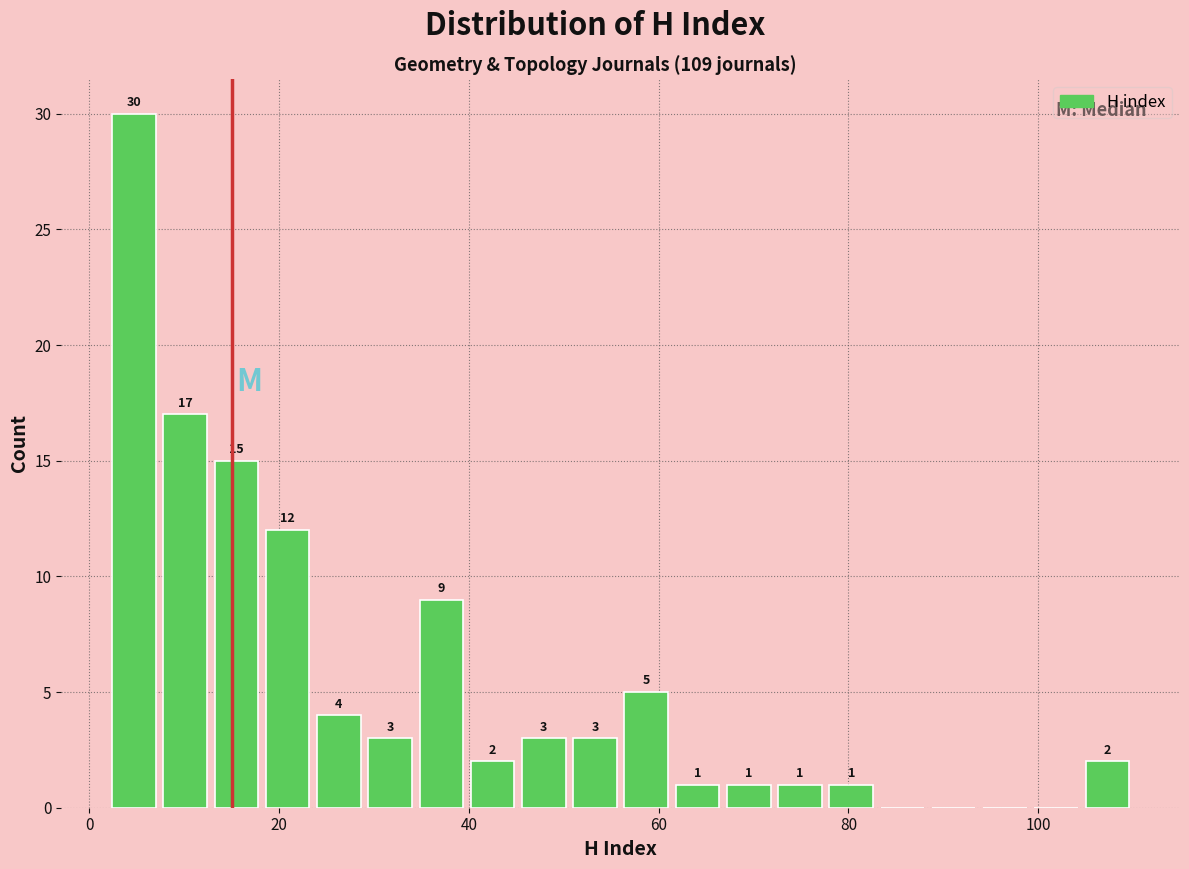

Read against the x-axis, roughly where is the centre of the tallest bar?

4